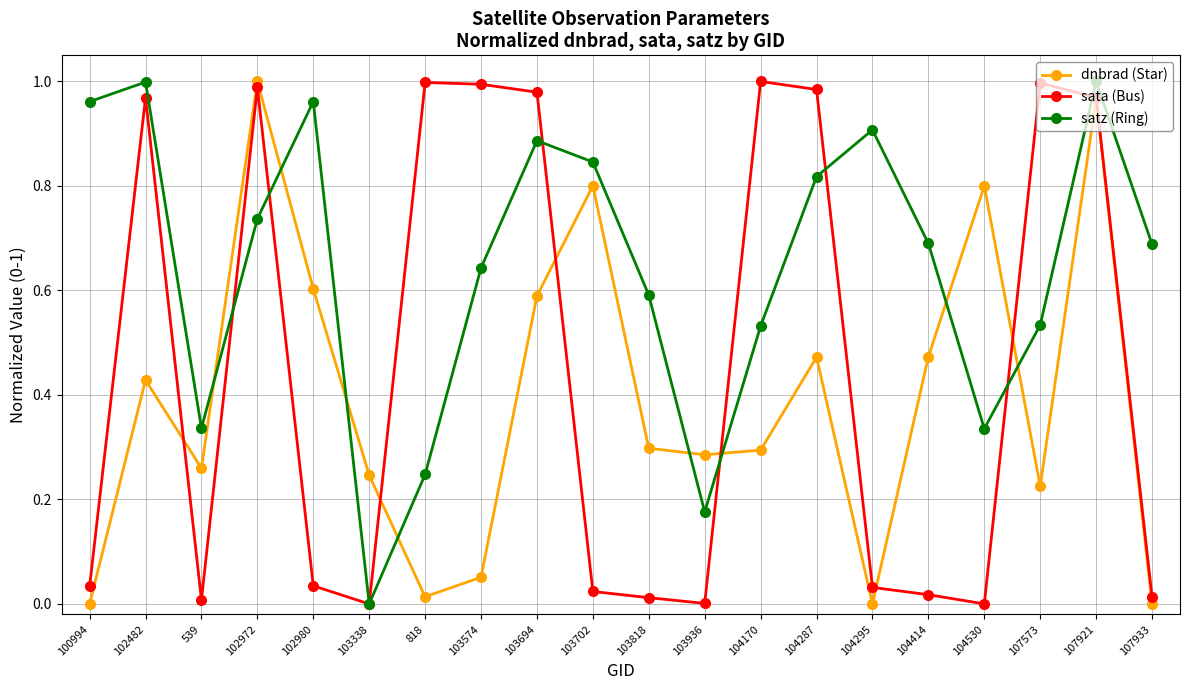

At 818, list the series in order from largest to smallest.

sata (Bus), satz (Ring), dnbrad (Star)